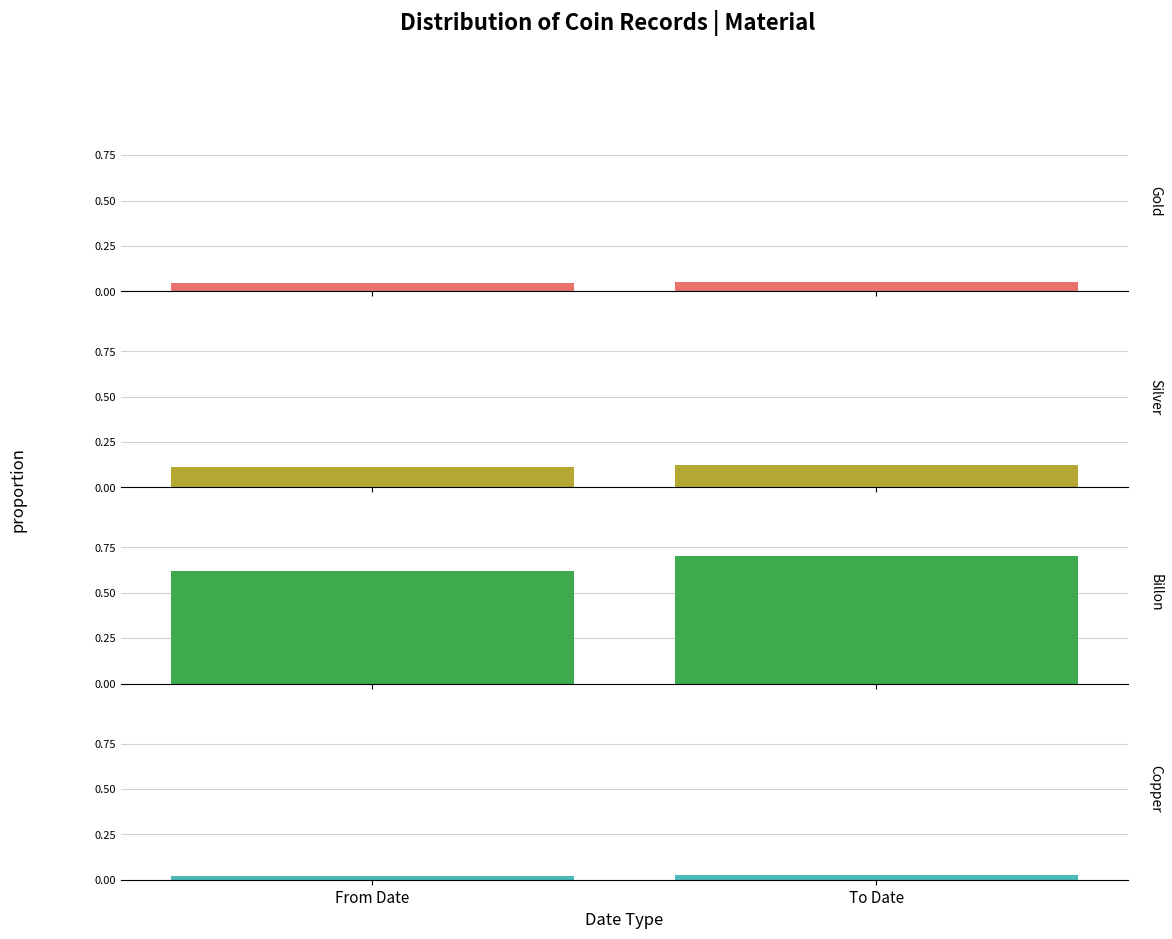

Rank the categories by Billon value from lowest to highest.

From Date, To Date